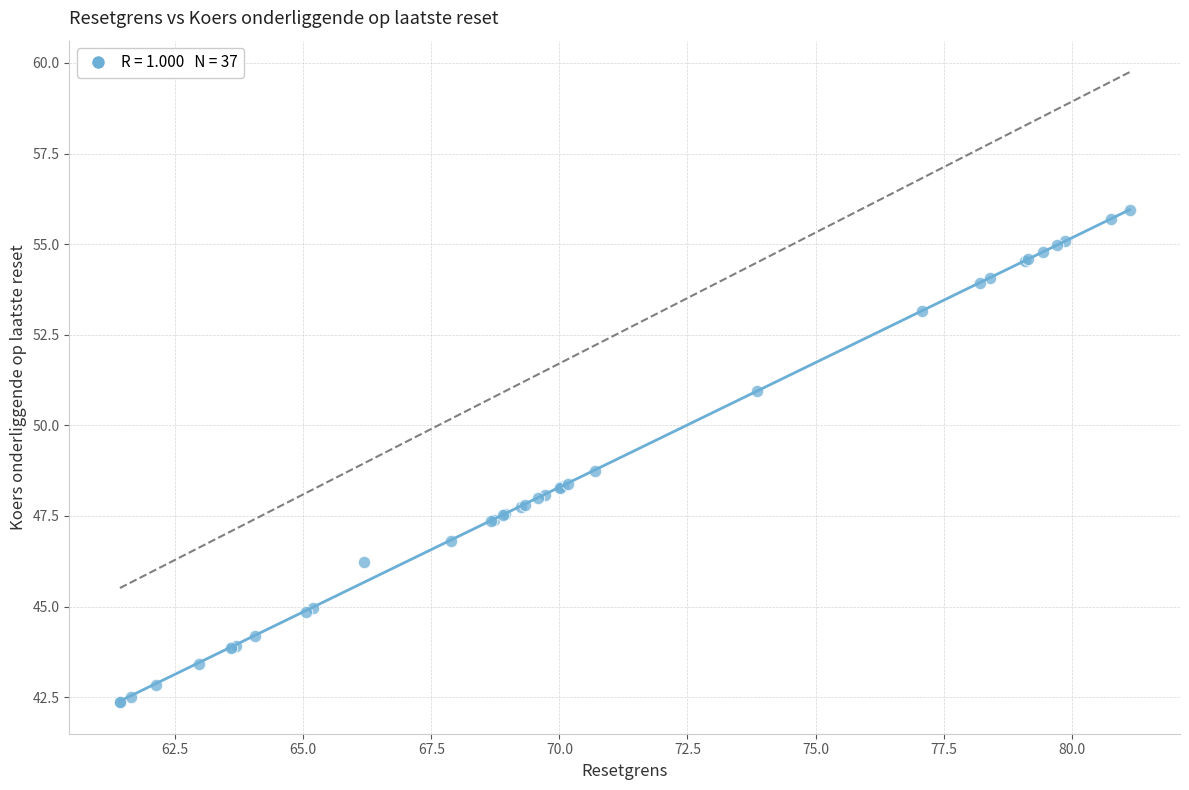

What Y value in the scatter plot is closest to 49?

48.8